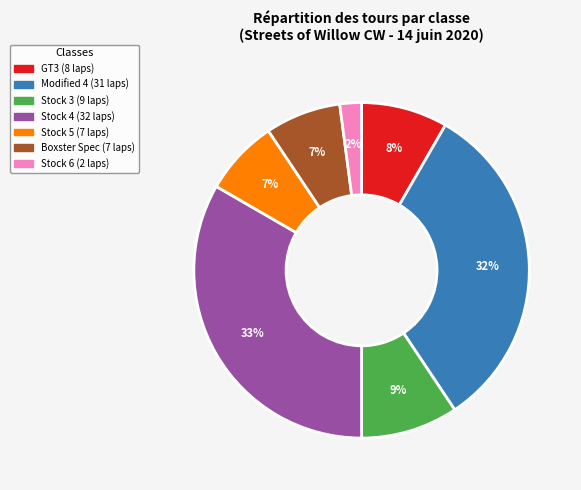

Is there a majority slice in this chart?

No